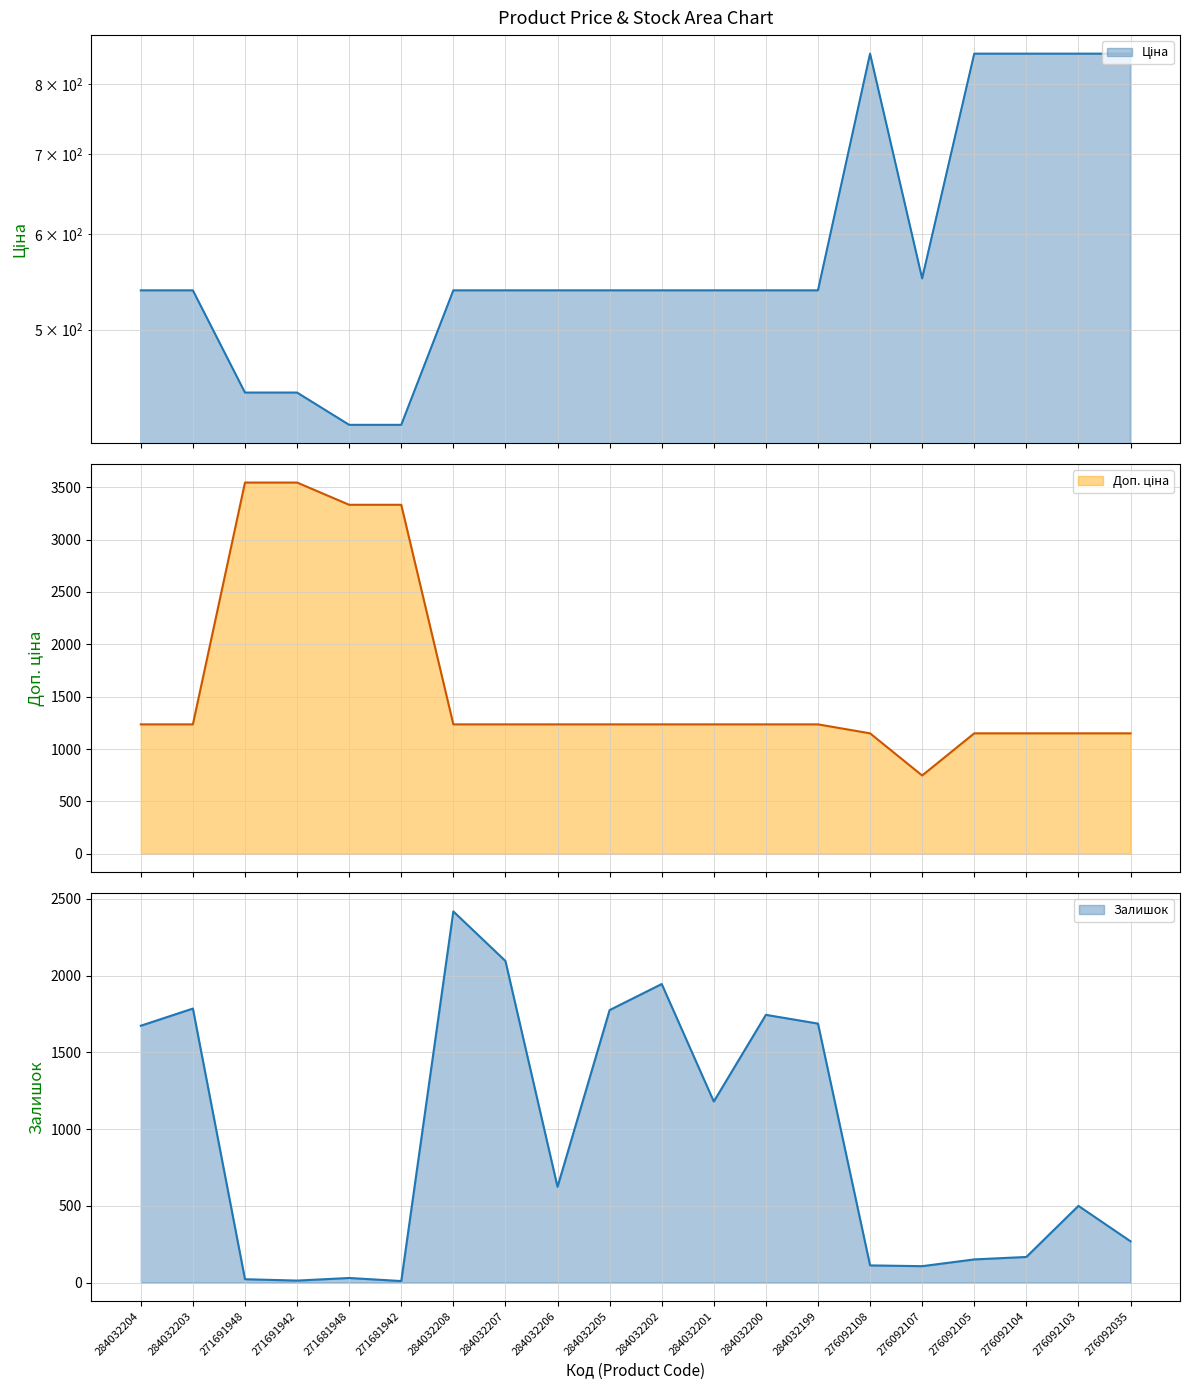

List the series in order of their peak value, lowest first.

Ціна, Залишок, Доп. ціна